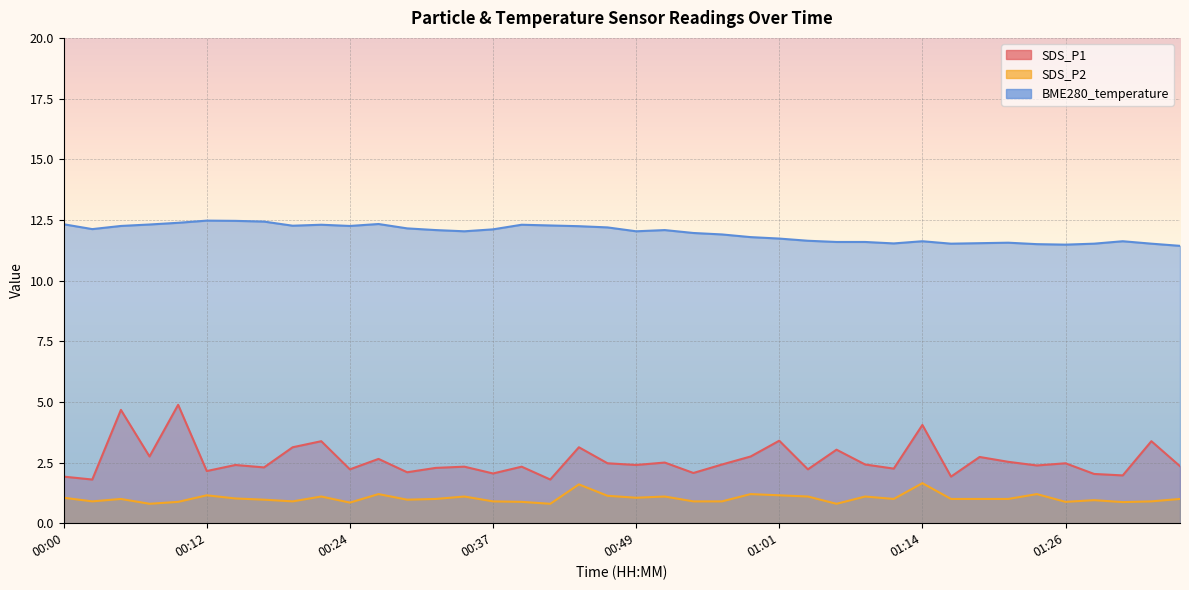

Reading left to right, list all the values displayed in this chart.

SDS_P1: 00:00=1.9	00:02=1.8	00:05=4.7	00:07=2.8	00:10=4.9	00:12=2.1	00:14=2.4	00:17=2.3	00:19=3.1	00:22=3.4	00:24=2.2	00:27=2.6	00:29=2.1	00:32=2.3	00:34=2.3	00:37=2.0	00:39=2.3	00:42=1.8	00:44=3.1	00:46=2.5	00:49=2.4	00:51=2.5	00:54=2.1	00:56=2.4	00:59=2.8	01:01=3.4	01:04=2.2	01:06=3.0	01:09=2.4	01:11=2.2	01:14=4.0	01:16=1.9	01:18=2.7	01:21=2.5	01:23=2.4	01:26=2.5	01:28=2.0	01:31=2.0	01:33=3.4	01:36=2.4
SDS_P2: 00:00=1.1	00:02=0.9	00:05=1.0	00:07=0.8	00:10=0.9	00:12=1.1	00:14=1.0	00:17=1.0	00:19=0.9	00:22=1.1	00:24=0.8	00:27=1.2	00:29=1.0	00:32=1.0	00:34=1.1	00:37=0.9	00:39=0.9	00:42=0.8	00:44=1.6	00:46=1.1	00:49=1.1	00:51=1.1	00:54=0.9	00:56=0.9	00:59=1.2	01:01=1.1	01:04=1.1	01:06=0.8	01:09=1.1	01:11=1.0	01:14=1.6	01:16=1.0	01:18=1.0	01:21=1.0	01:23=1.2	01:26=0.9	01:28=0.9	01:31=0.9	01:33=0.9	01:36=1.0
BME280_temperature: 00:00=12.3	00:02=12.1	00:05=12.2	00:07=12.3	00:10=12.4	00:12=12.5	00:14=12.5	00:17=12.4	00:19=12.3	00:22=12.3	00:24=12.2	00:27=12.3	00:29=12.2	00:32=12.1	00:34=12.0	00:37=12.1	00:39=12.3	00:42=12.3	00:44=12.2	00:46=12.2	00:49=12.0	00:51=12.1	00:54=12.0	00:56=11.9	00:59=11.8	01:01=11.7	01:04=11.6	01:06=11.6	01:09=11.6	01:11=11.5	01:14=11.6	01:16=11.5	01:18=11.5	01:21=11.6	01:23=11.5	01:26=11.5	01:28=11.5	01:31=11.6	01:33=11.5	01:36=11.4